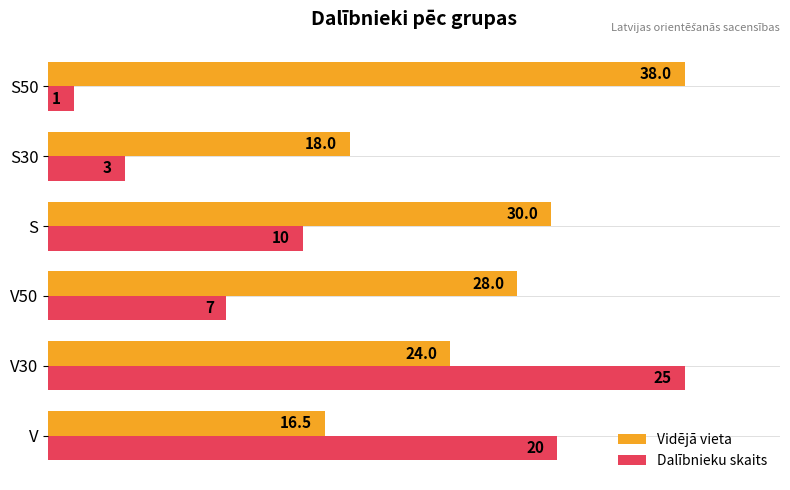

What are all the series names shown in the legend?

Vidējā vieta, Dalībnieku skaits